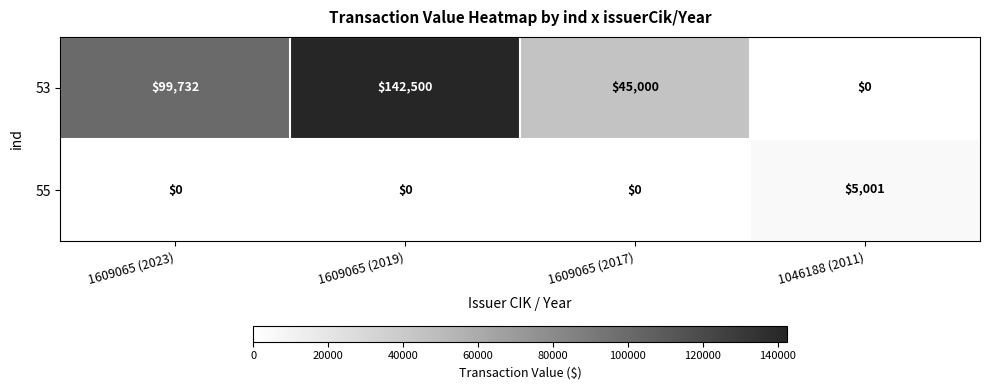

Which series has the largest total across all categories?

53